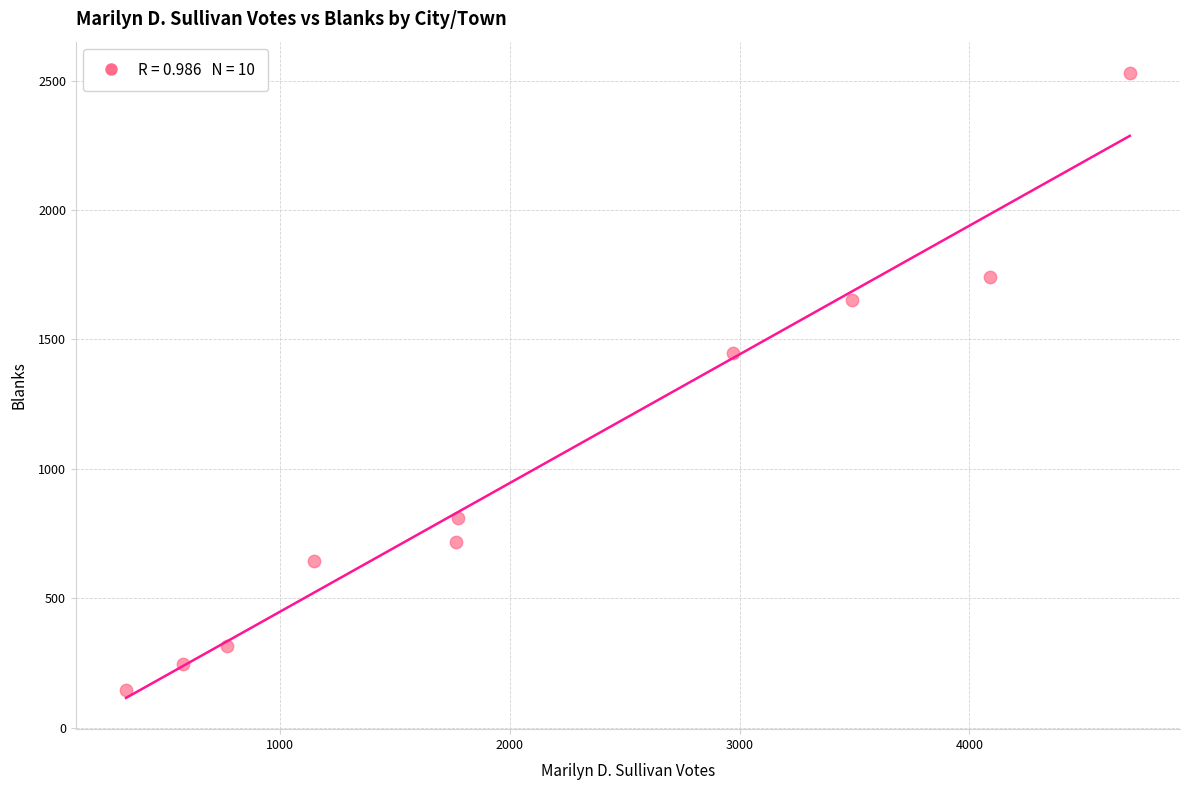

What Y value in the scatter plot is closest to 1338?

1446